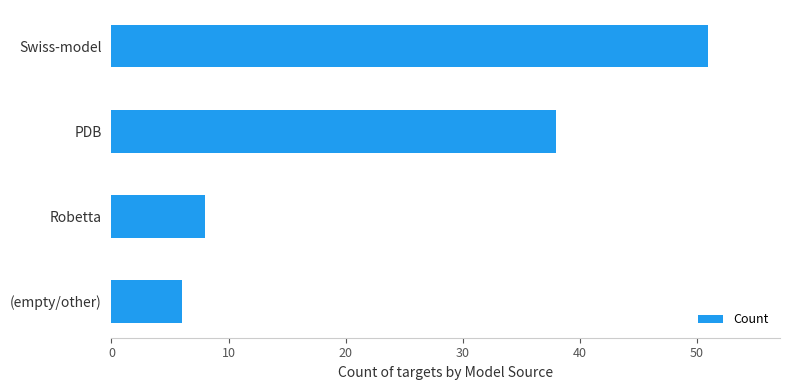

What is the difference between the second highest and minimum values?

32